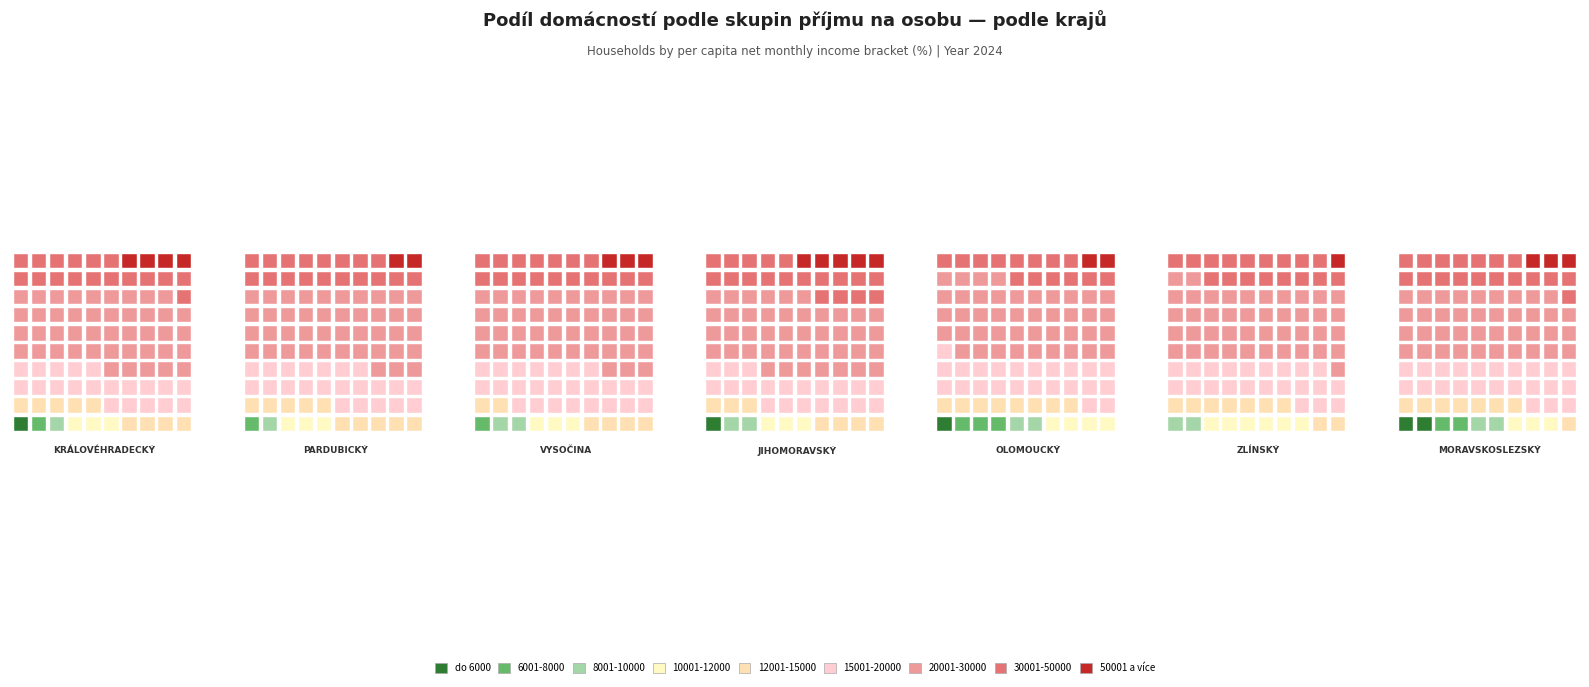

At which category is the sum across all series the highest?

20001-30000